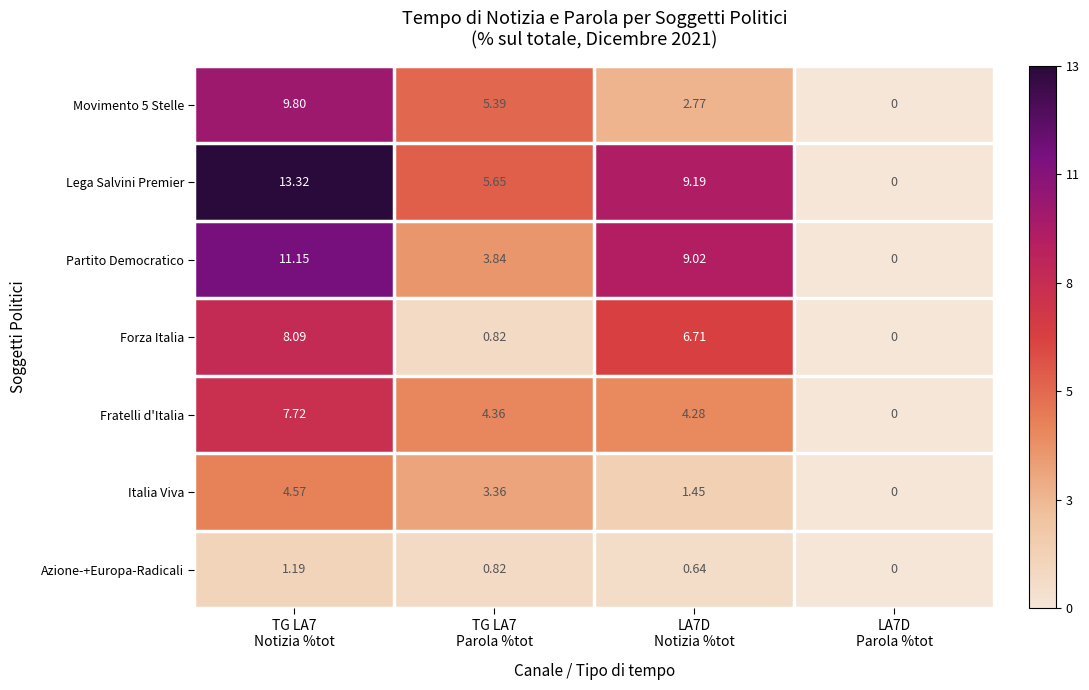

Count the number of data series in this chart.

7